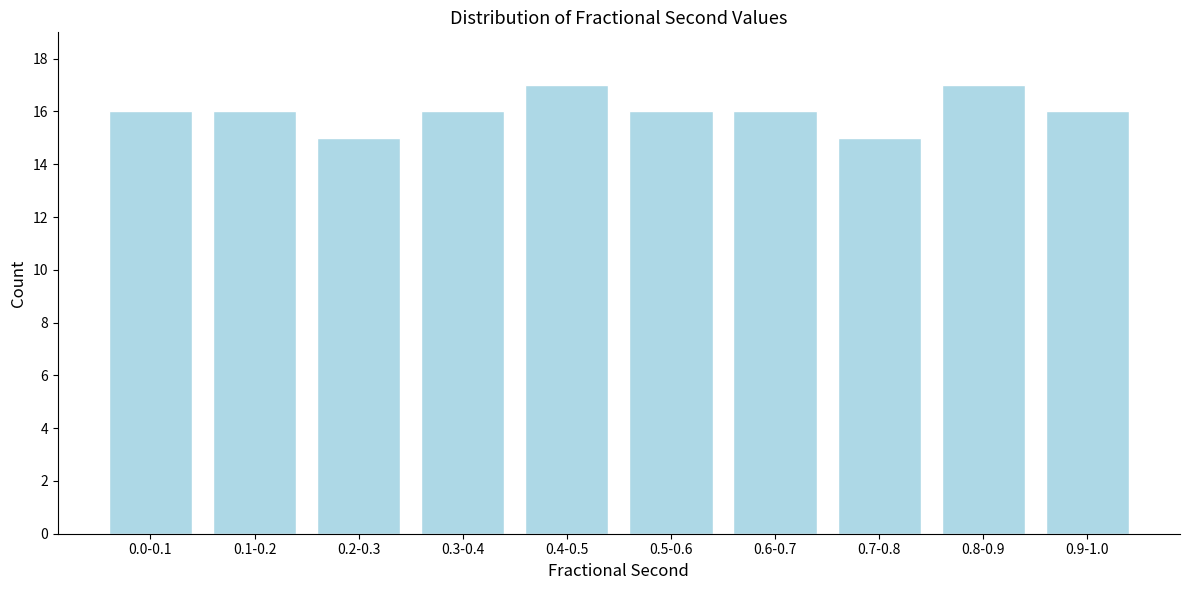

Reading right to left, extract all data points from this chart.

0.9-1.0=16	0.8-0.9=17	0.7-0.8=15	0.6-0.7=16	0.5-0.6=16	0.4-0.5=17	0.3-0.4=16	0.2-0.3=15	0.1-0.2=16	0.0-0.1=16